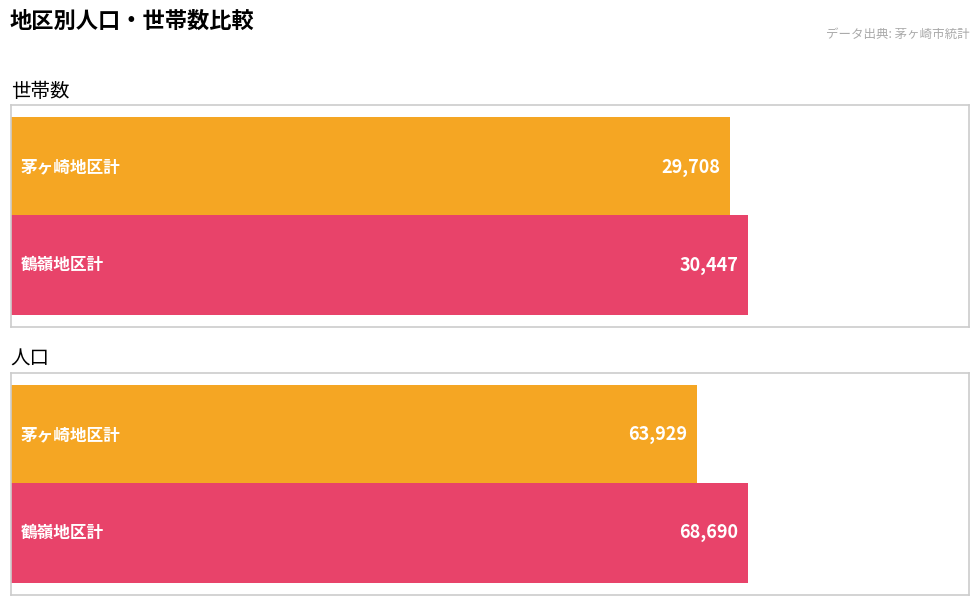

At which category does the chart reach its peak across all series?

鶴嶺地区計